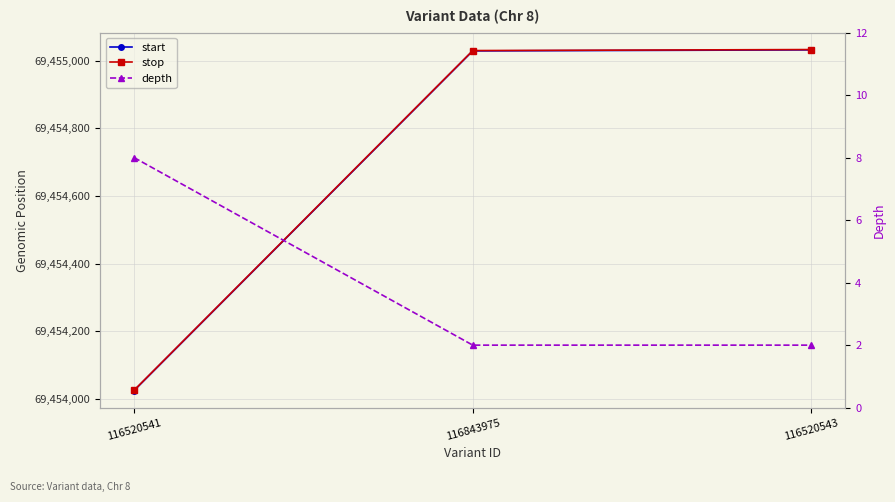

The value of stop at 116520543 is 29485531. True or false?

False